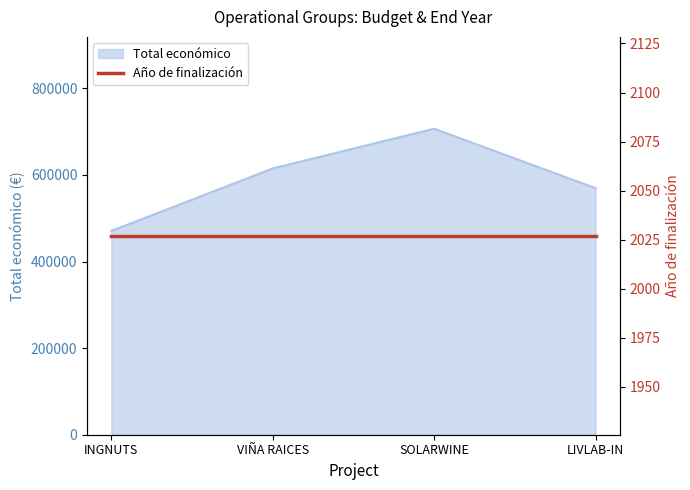

True or false: the data shows 967069 at VIÑA RAICES.

False